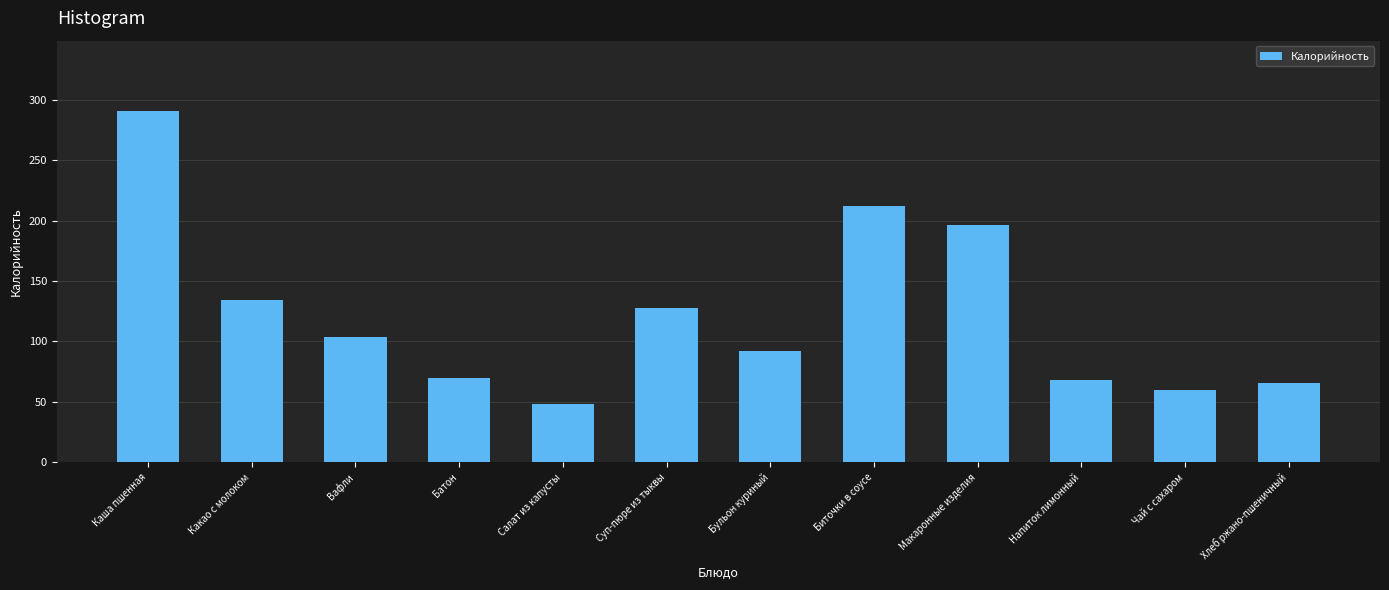

Reading right to left, what are all the values shown in this chart?

66.0	60.0	68.0	196.0	212.0	92.0	127.3	48.0	70.0	104.0	134.2	290.7